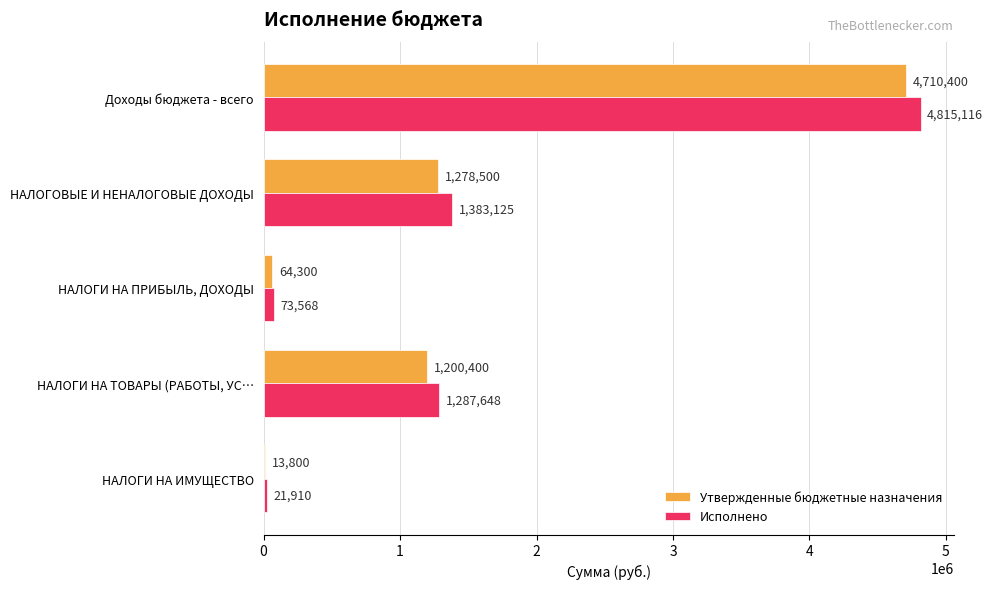

Which series has the largest total across all categories?

Исполнено